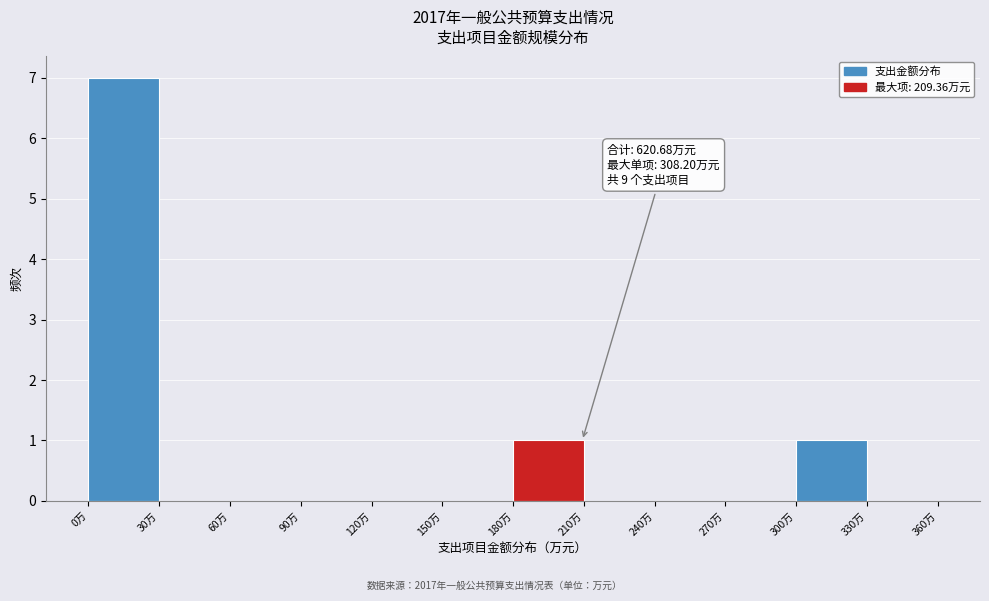

Which range on the x-axis has the tallest bar?

0 to 30